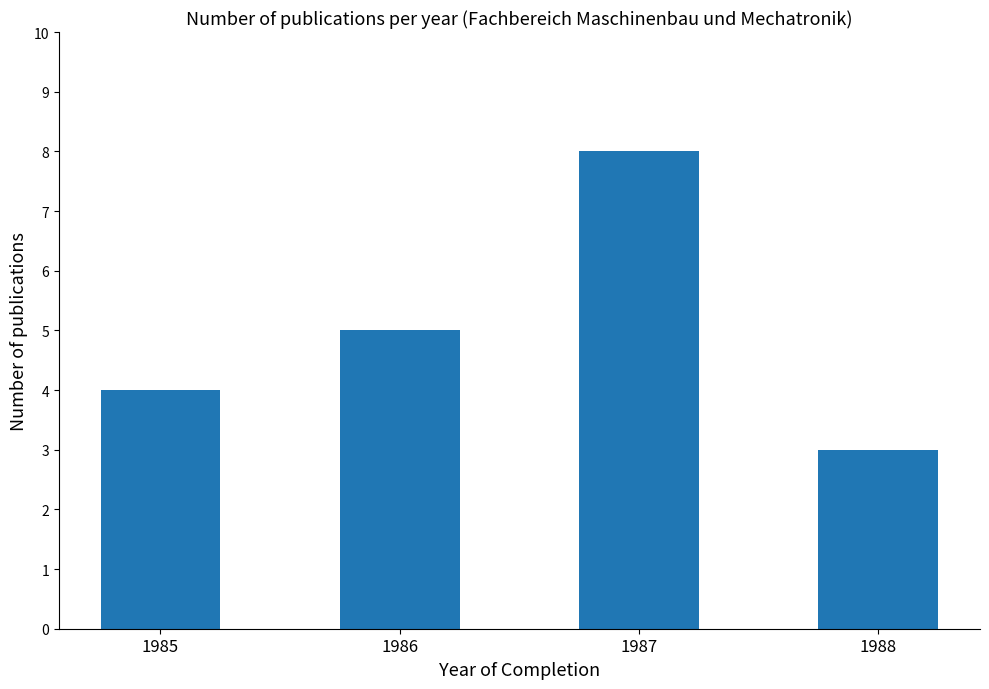

At which category does the chart reach its peak across all series?

1987